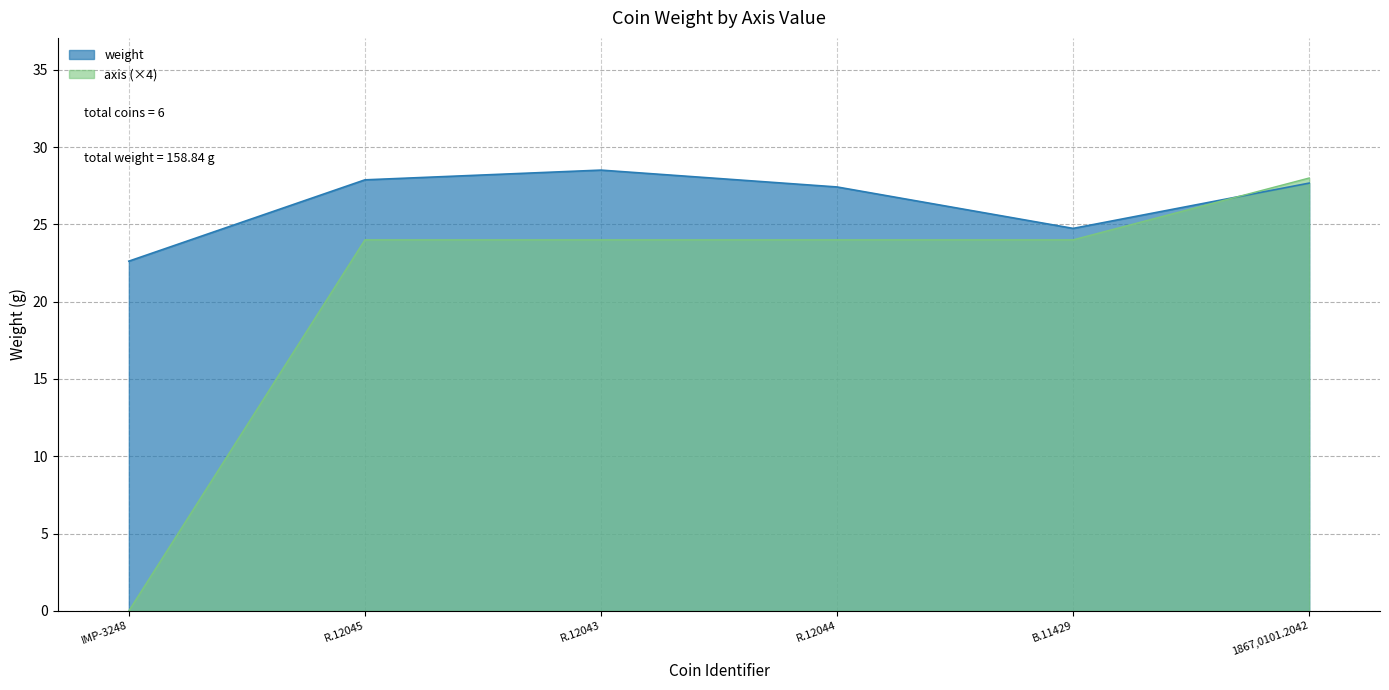

List the labels in order of value, smallest first.

IMP-3248, B.11429, R.12044, 1867,0101.2042, R.12045, R.12043